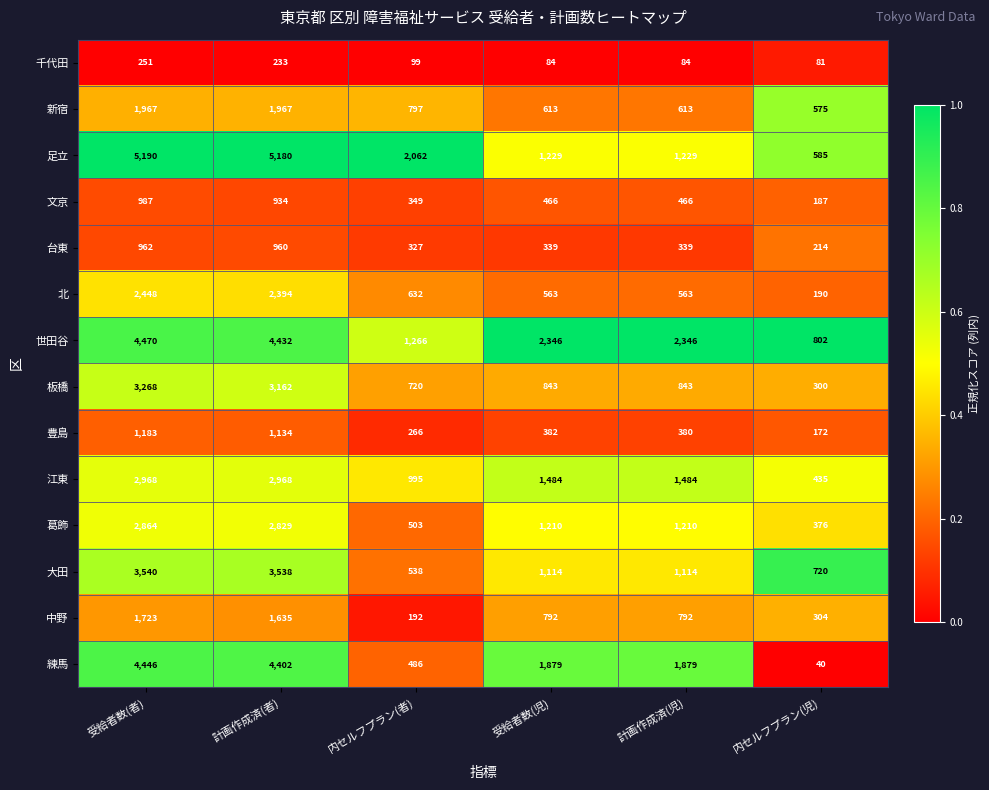

True or false: 豊島 has a value of 1134 at 計画作成済(者).

True